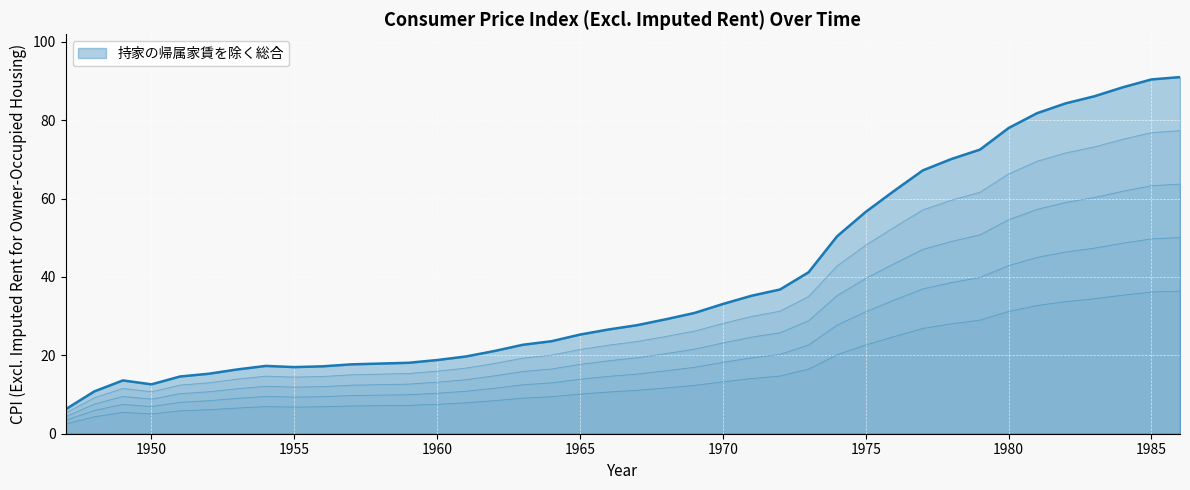

At which category does the data reach its first local peak?

1949